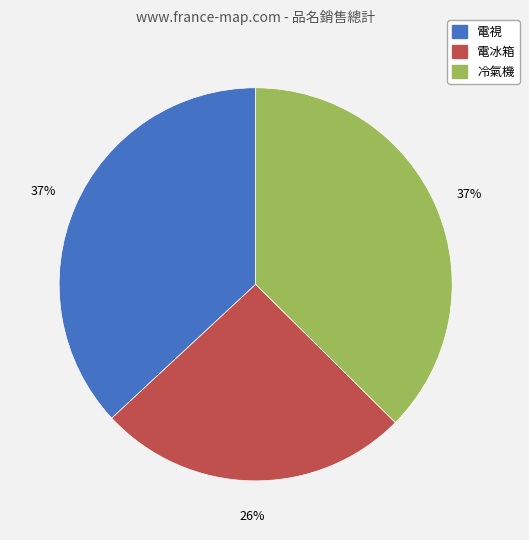

What is the smallest slice in the pie chart?

電冰箱